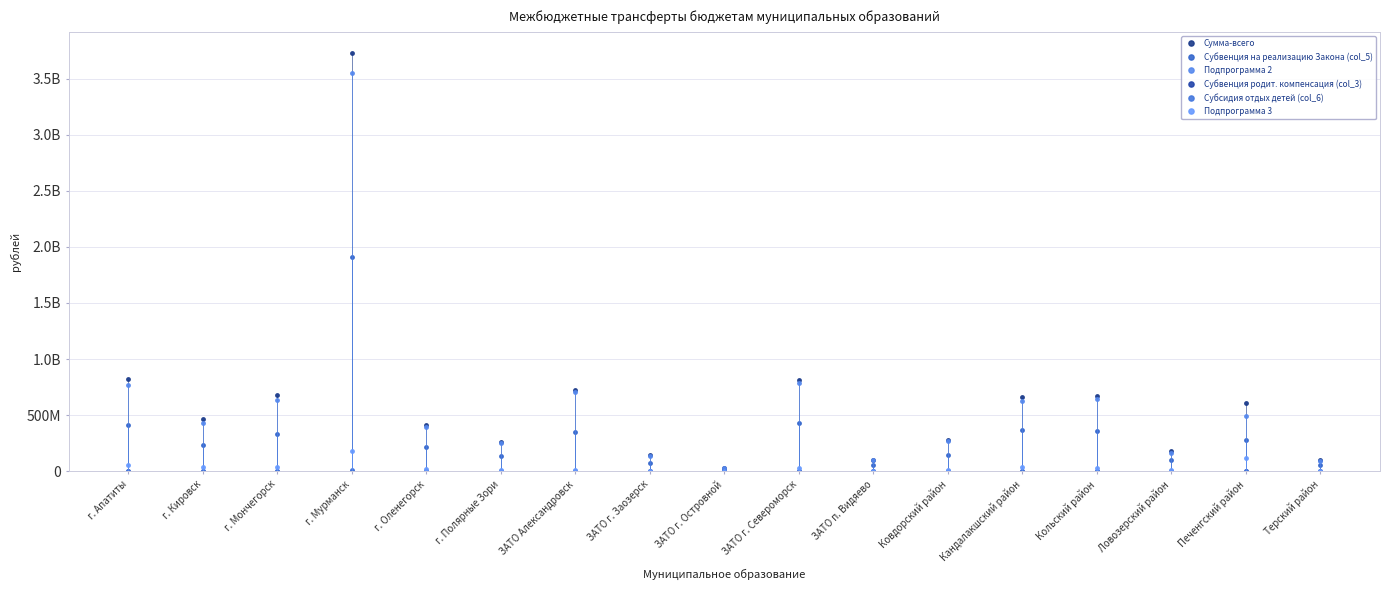

List the series in order of their peak value, lowest first.

Субвенция родит. компенсация (col_3), Субсидия отдых детей (col_6), Подпрограмма 3, Субвенция на реализацию Закона (col_5), Подпрограмма 2, Сумма-всего